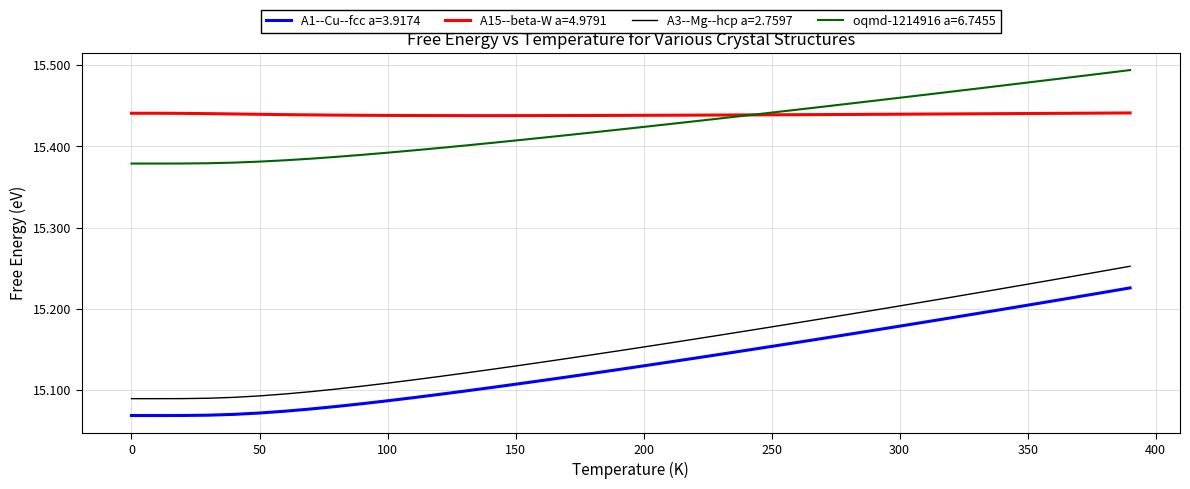

Which series has the largest total across all categories?

A15--beta-W a=4.9791